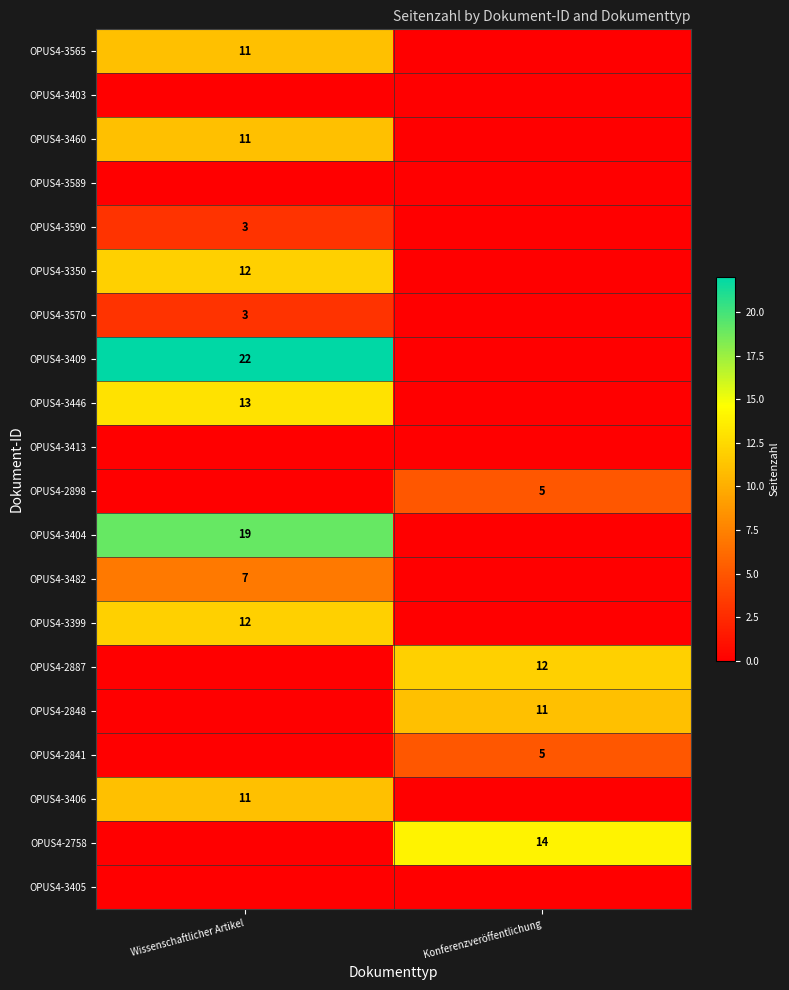

What is the greatest value displayed?

22